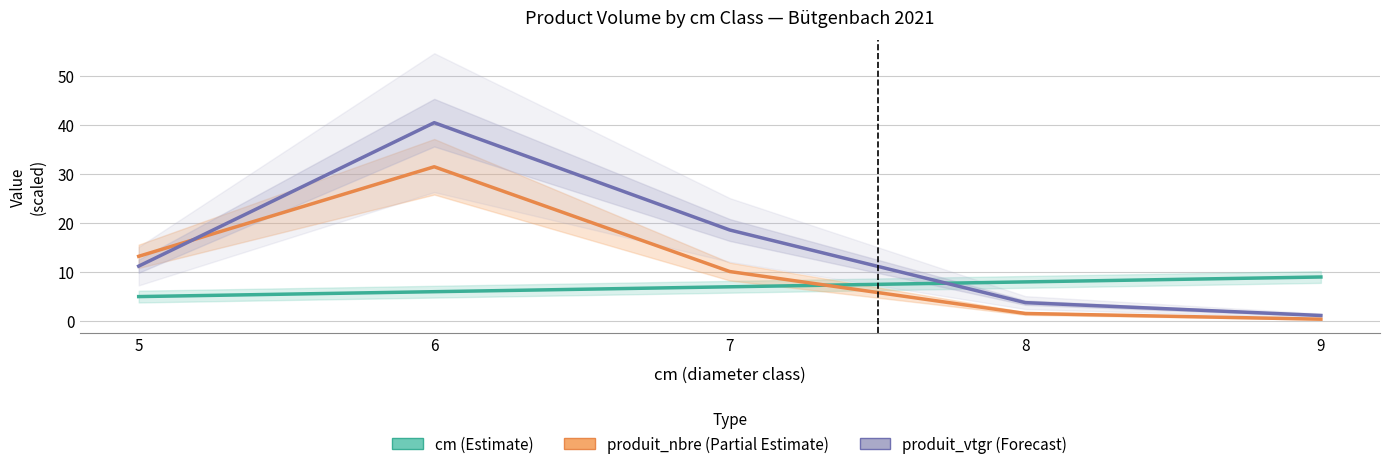

At which label does cm (Estimate) reach its minimum?

5